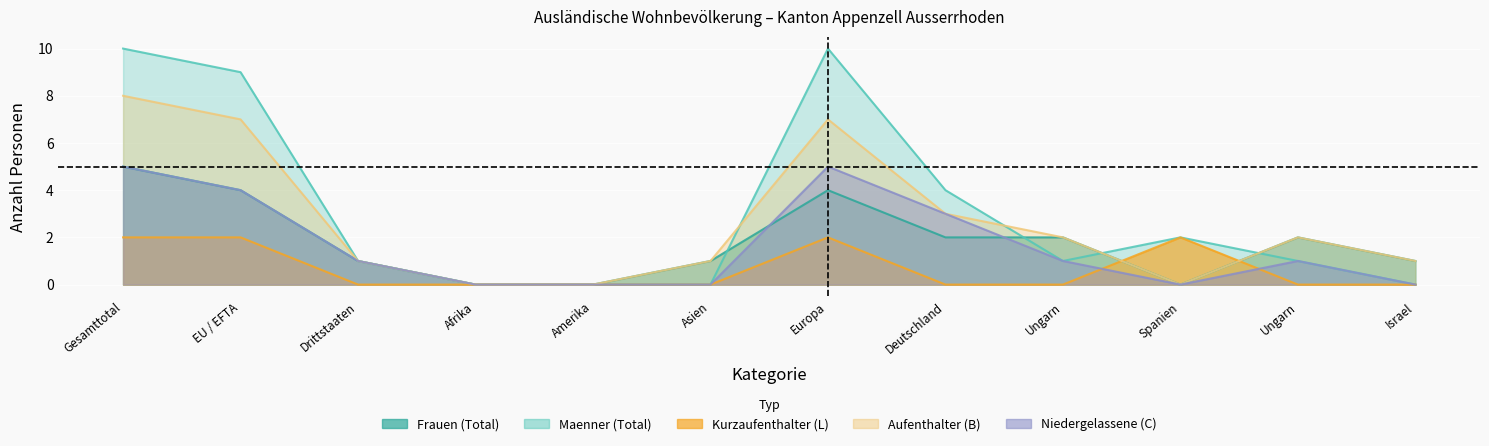

Which has a higher value, Afrika or Spanien?

Afrika